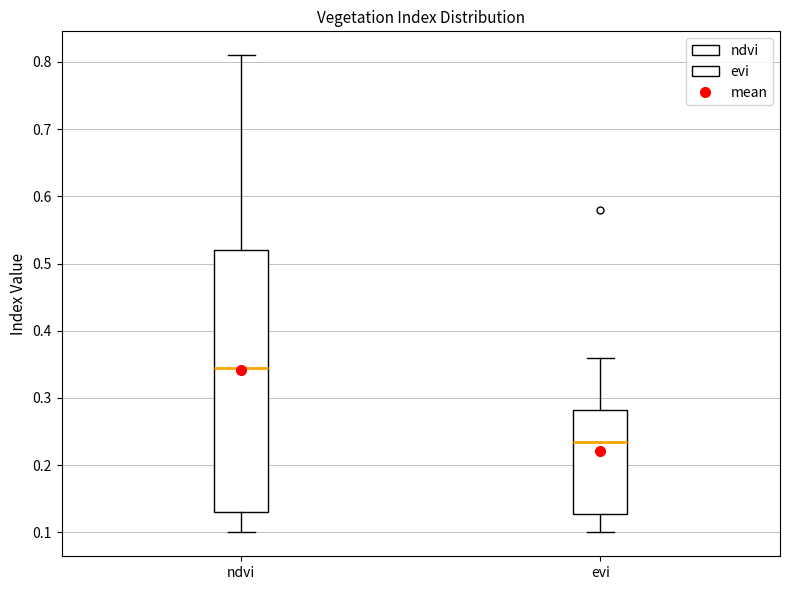

Reading left to right, transcribe this box plot: for each box, give where its median line is, the range the box spans, and where its two whiskers end, as read against the y-axis. The values are not printed on the chart, so give them approximately, as read against the axis.

ndvi: median 0.35, box 0.13 to 0.52, whiskers 0.10 to 0.81
evi: median 0.24, box 0.13 to 0.28, whiskers 0.10 to 0.36